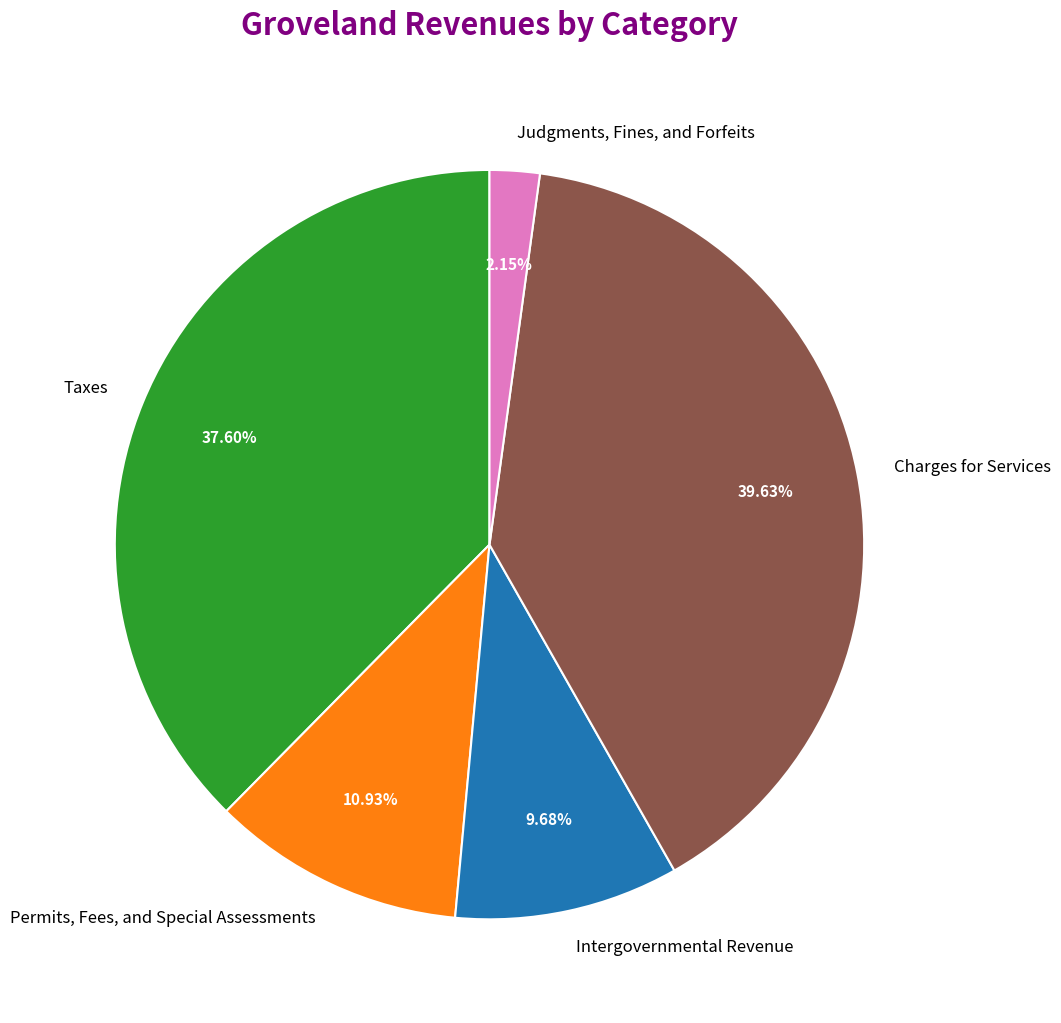

Combined, do Charges for Services and Intergovernmental Revenue account for over 50%?

No